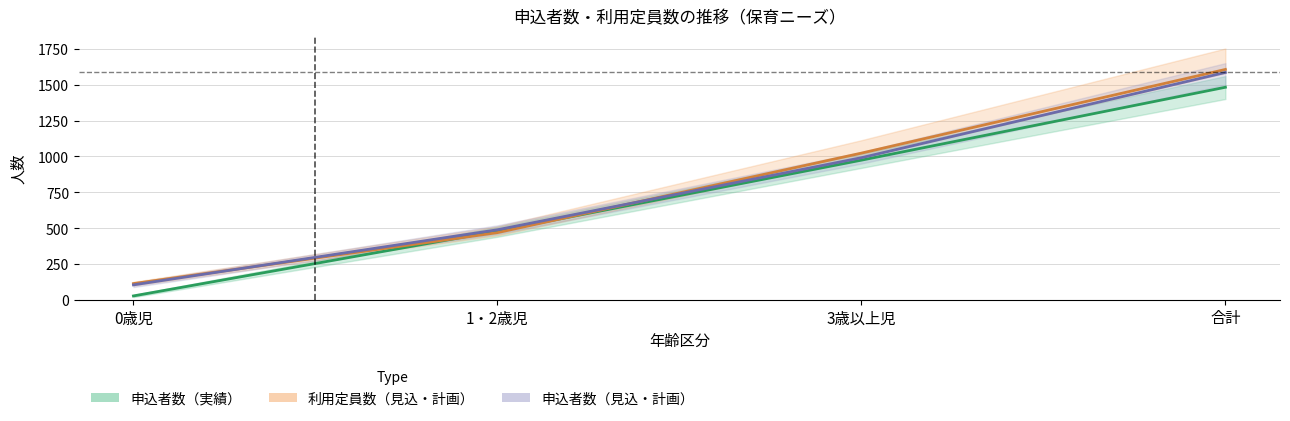

What is the value of the 申込者数（見込・計画） point at the 3rd from the left?

991